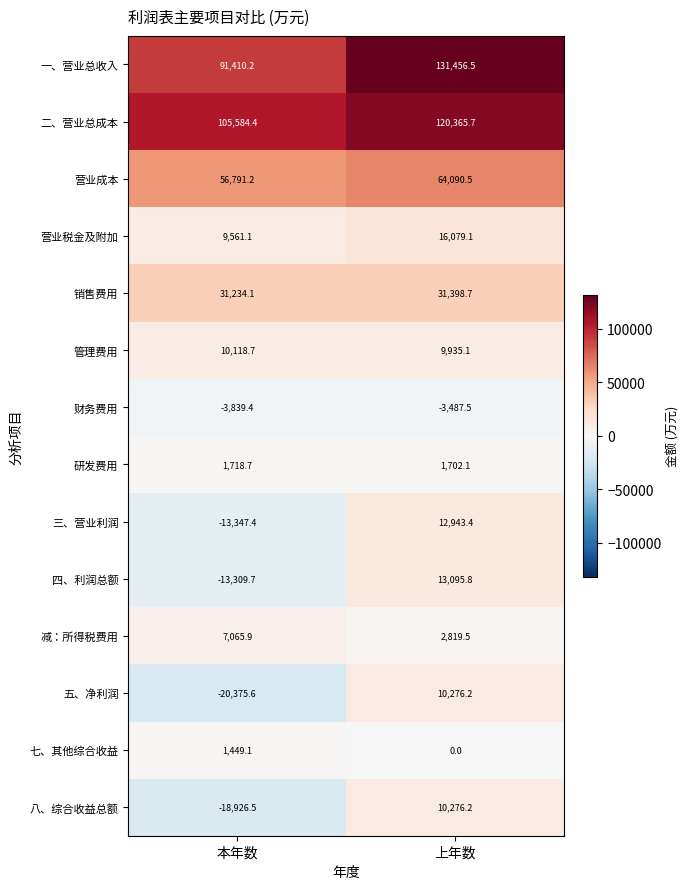

Reading left to right, list all the values displayed in this chart.

一、营业总收入: 本年数=91410.2	上年数=131456.5
二、营业总成本: 本年数=105584.4	上年数=120365.7
营业成本: 本年数=56791.2	上年数=64090.5
营业税金及附加: 本年数=9561.1	上年数=16079.1
销售费用: 本年数=31234.1	上年数=31398.7
管理费用: 本年数=10118.7	上年数=9935.1
财务费用: 本年数=-3839.4	上年数=-3487.5
研发费用: 本年数=1718.7	上年数=1702.1
三、营业利润: 本年数=-13347.4	上年数=12943.4
四、利润总额: 本年数=-13309.7	上年数=13095.8
减：所得税费用: 本年数=7065.9	上年数=2819.5
五、净利润: 本年数=-20375.6	上年数=10276.2
七、其他综合收益: 本年数=1449.1	上年数=0.0
八、综合收益总额: 本年数=-18926.5	上年数=10276.2